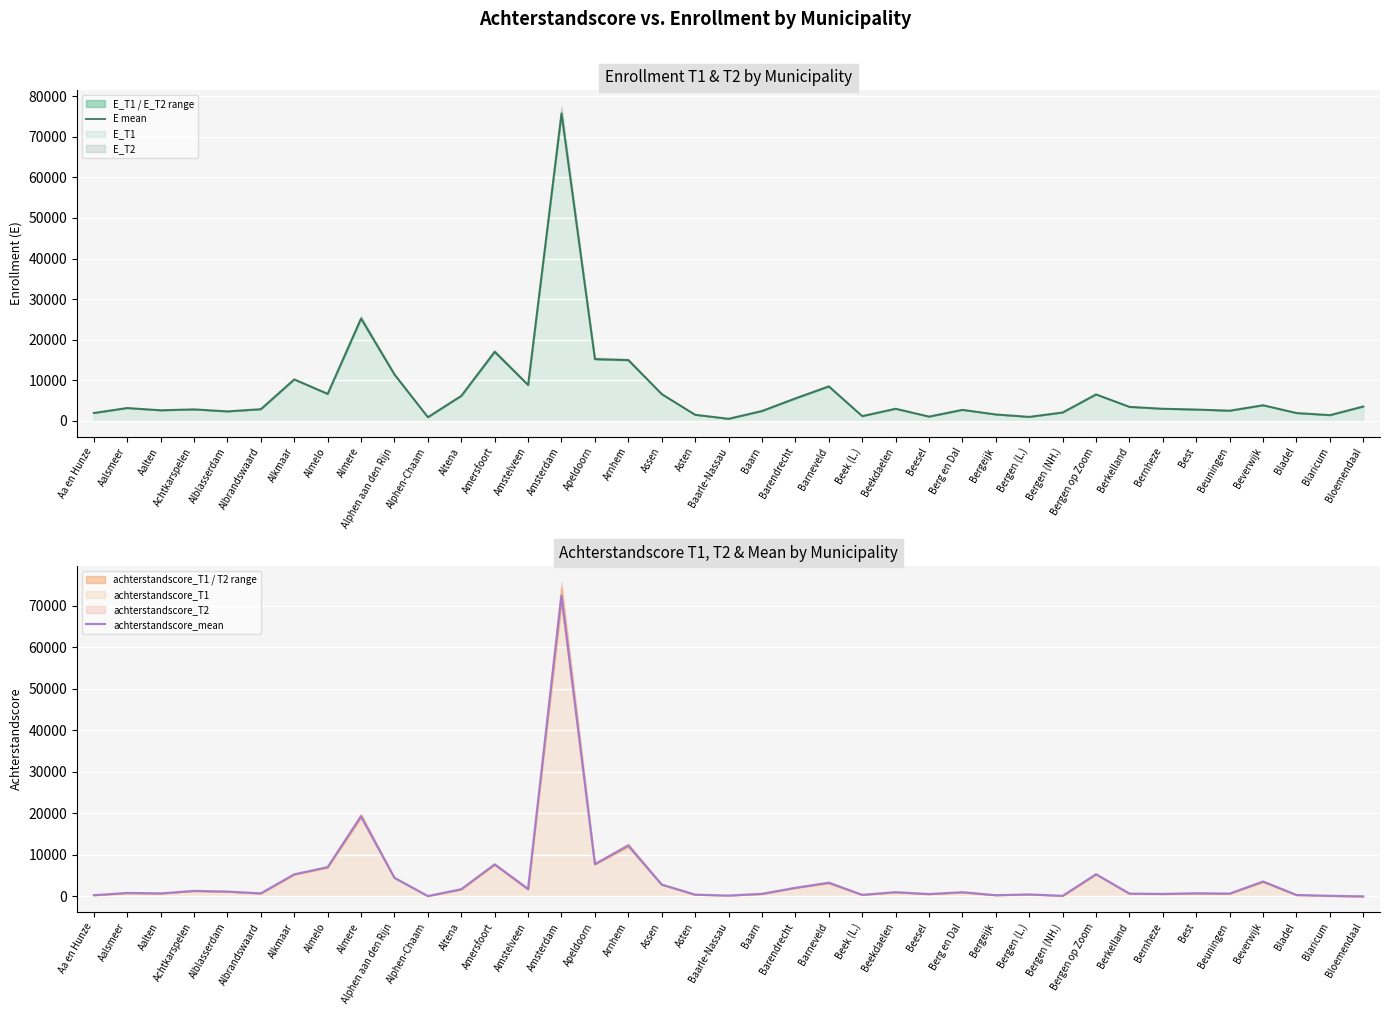

Which category has the highest value in the achterstandscore_mean series?

Amsterdam